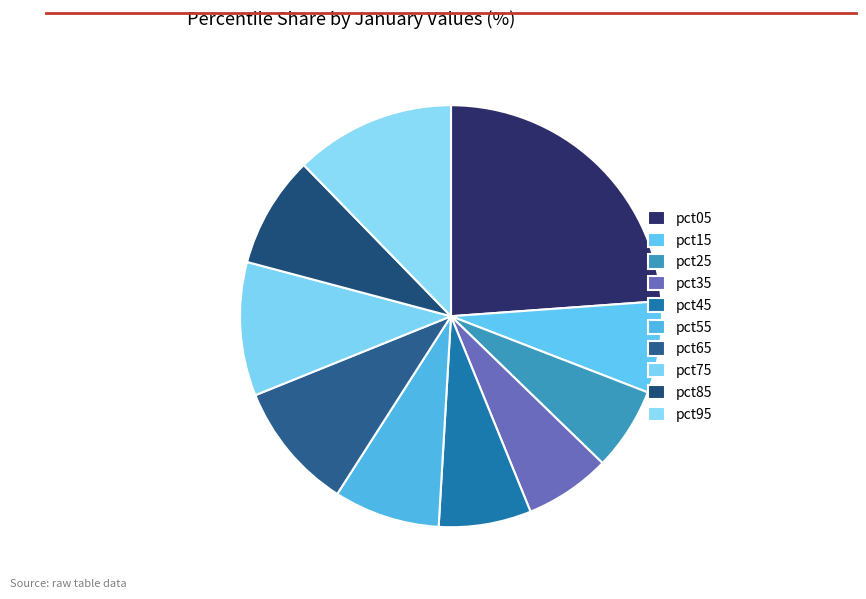

How many slices are in this pie chart?

10